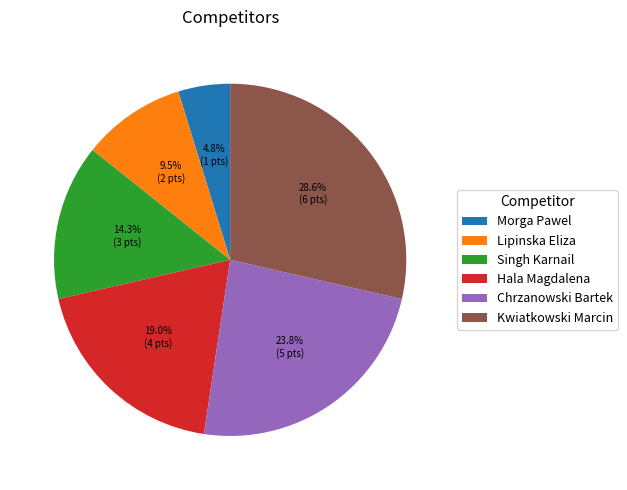

Rank the categories by value from highest to lowest.

Kwiatkowski Marcin, Chrzanowski Bartek, Hala Magdalena, Singh Karnail, Lipinska Eliza, Morga Pawel